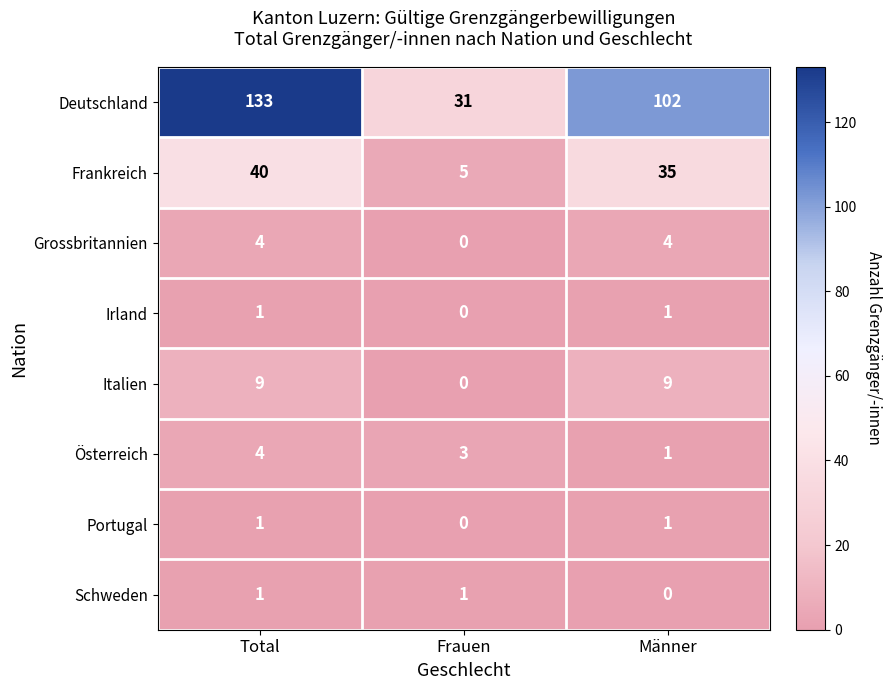

What is the difference between the second highest and minimum values in the Deutschland series?

71